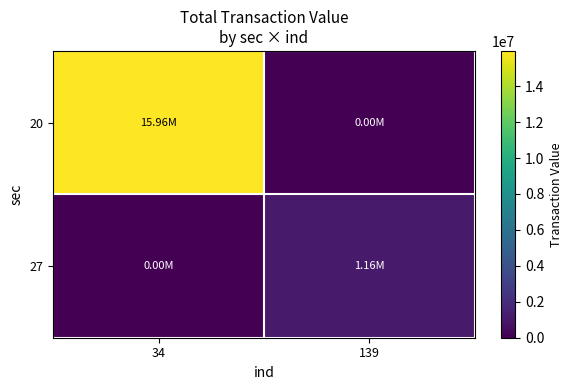

List the series in order of their peak value, lowest first.

27, 20